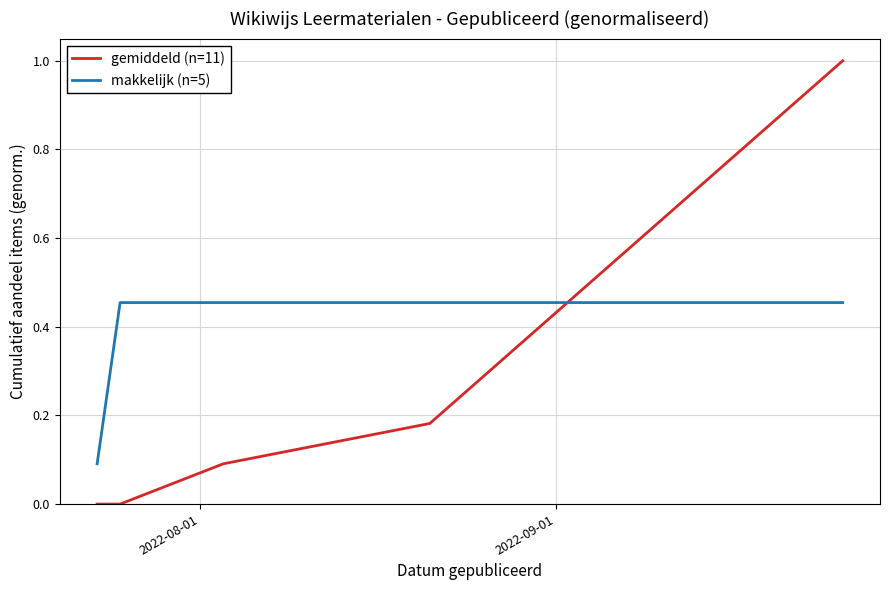

What is the greatest value displayed?

1.0